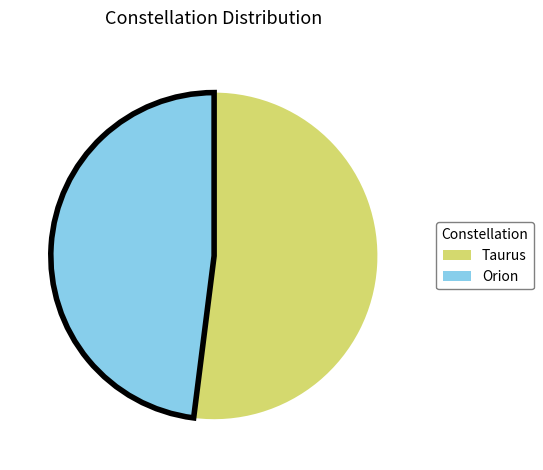

Is it true that Taurus is 62% of the pie?

False